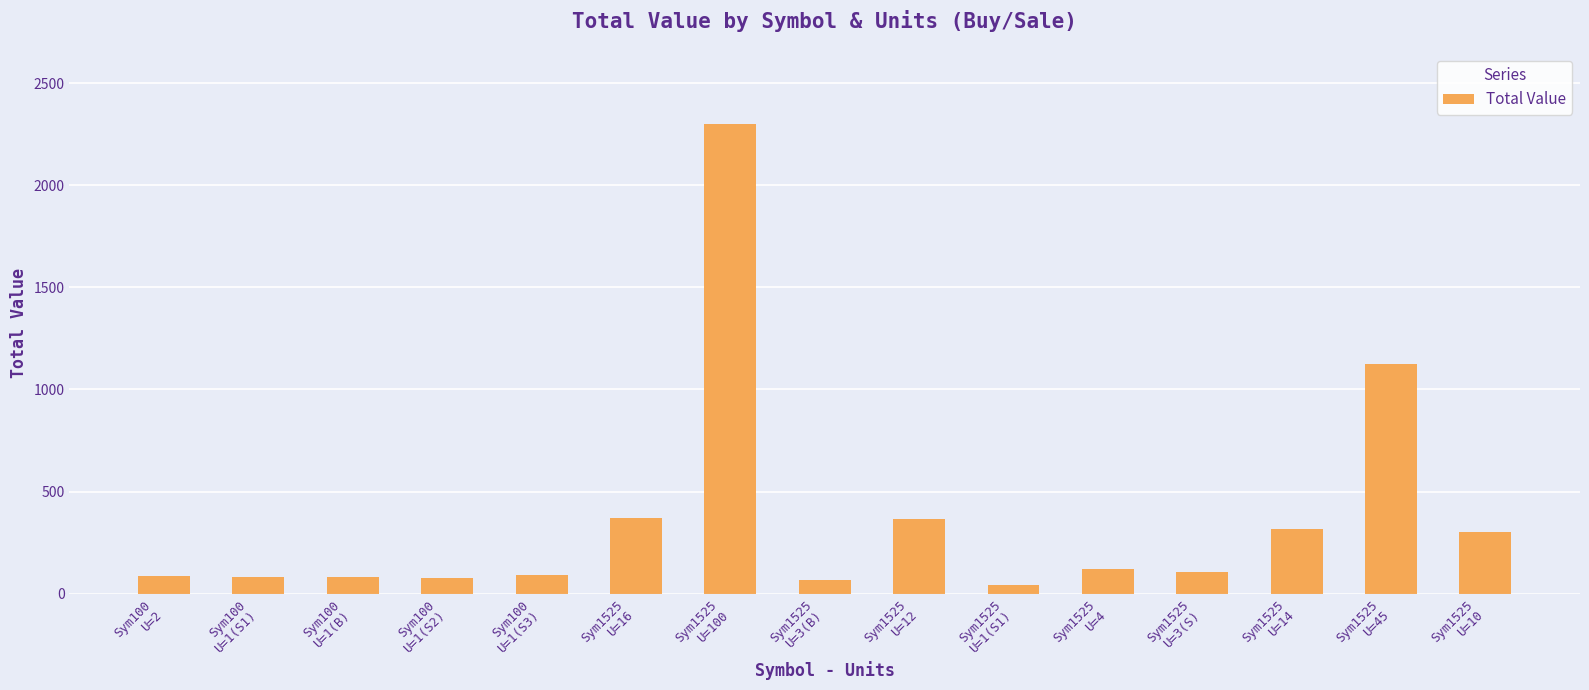

What position from the right is Sym1525
U=3(S)?

4